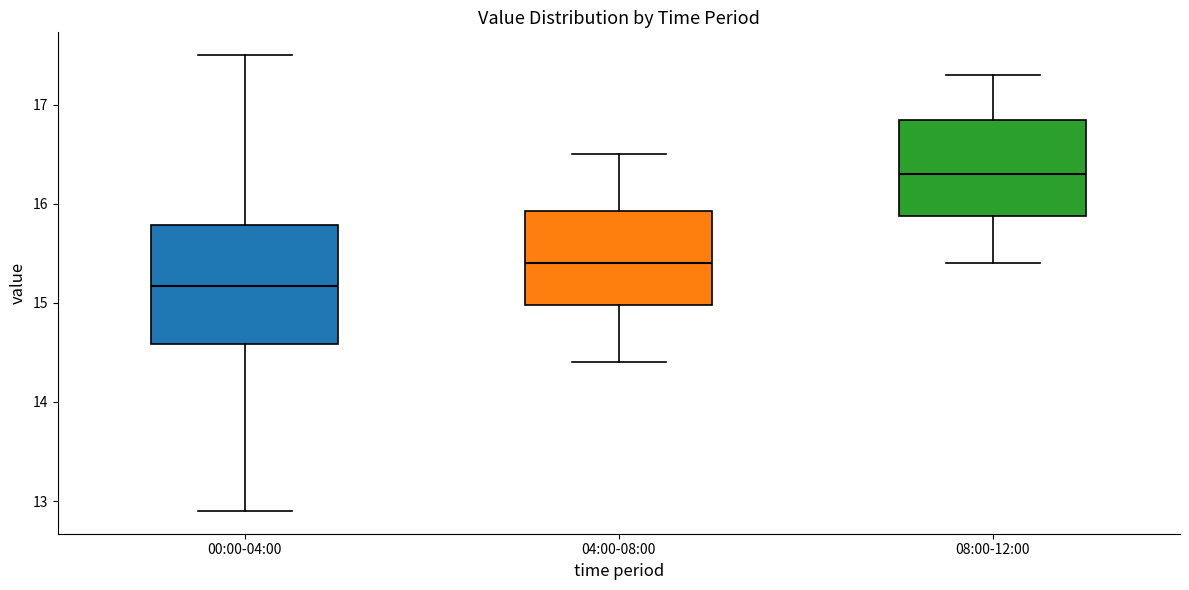

Where is the upper edge of the box for 00:00-04:00 on the y-axis? The values are not printed on the chart, so give them approximately, as read against the axis.

15.8